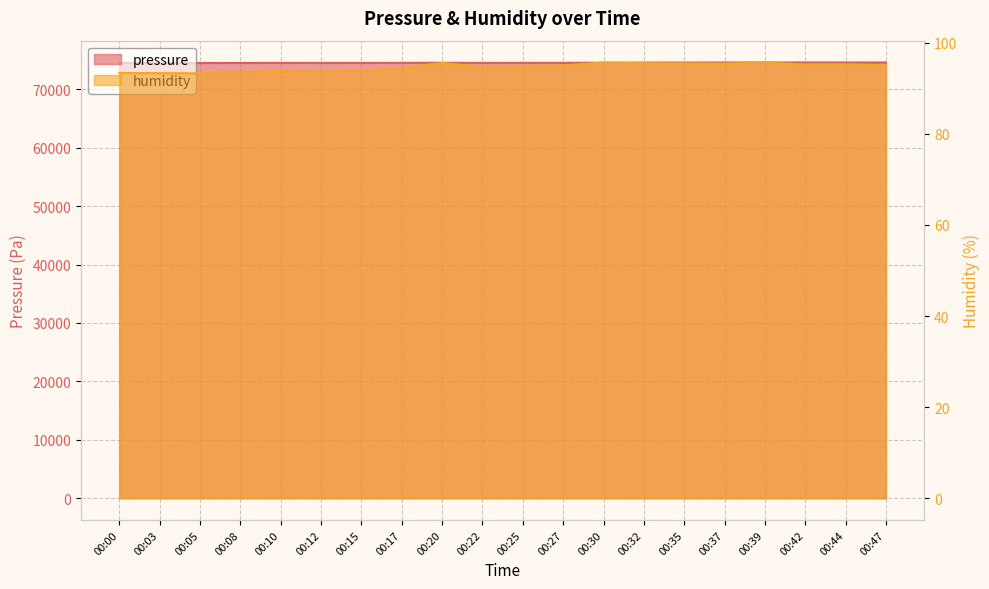

Reading right to left, list all the values displayed in this chart.

pressure: 74611.5	74611.5	74611.5	74607.4	74601.3	74593.2	74583.1	74566.8	74550.6	74546.5	74540.4	74558.7	74548.5	74534.3	74542.4	74536.3	74528.2	74518.1	74522.1	74518.1
humidity: 95.0	95.3	95.2	95.7	95.4	95.5	95.5	95.7	95.0	94.9	94.7	95.6	94.5	93.9	93.7	93.8	93.5	93.3	93.3	93.4